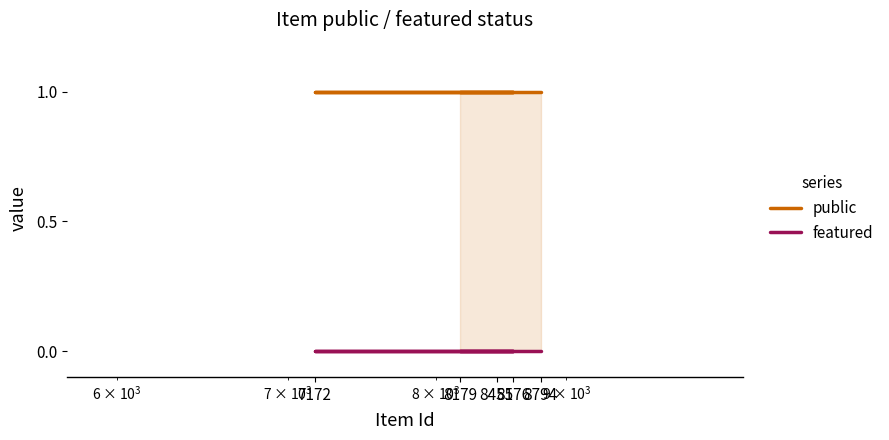

List the series in order of their peak value, lowest first.

featured, public